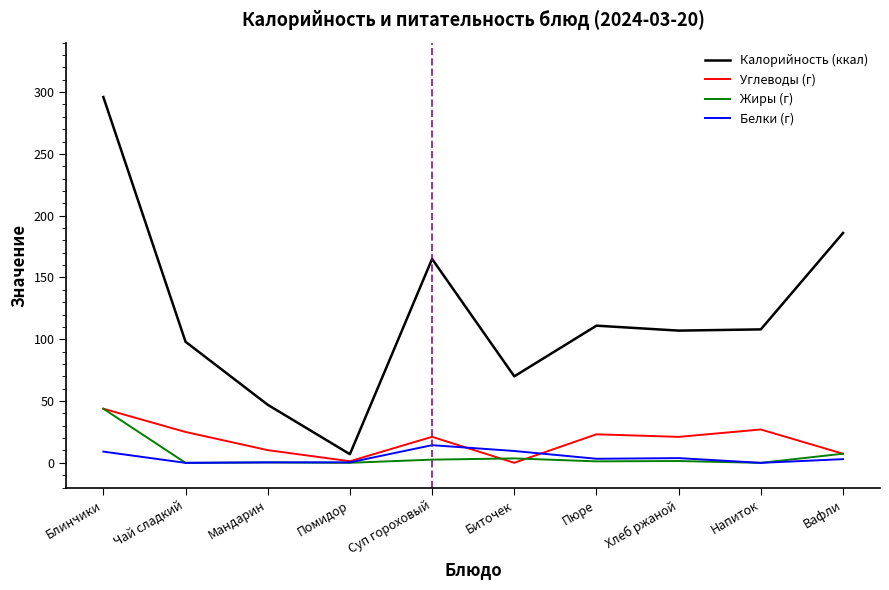

At which category is the sum across all series the highest?

Блинчики